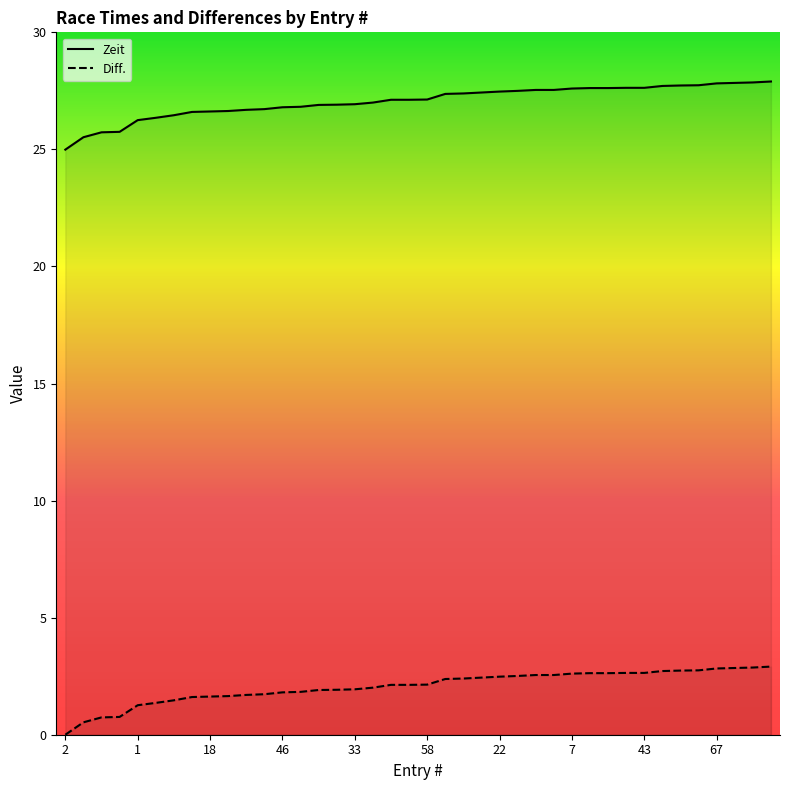

What is the sum of all Zeit values?

1082.0